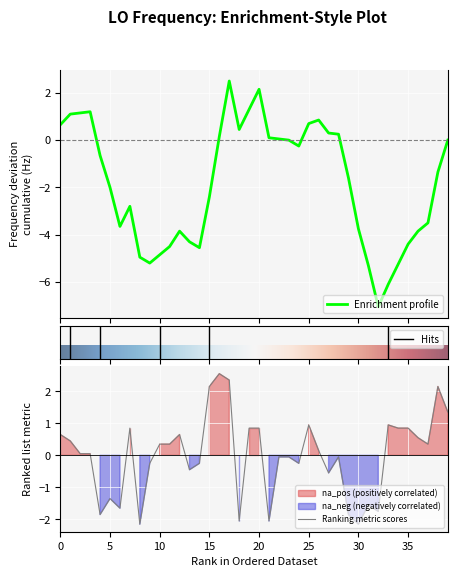

The value at 31 is -1.6. True or false?

True